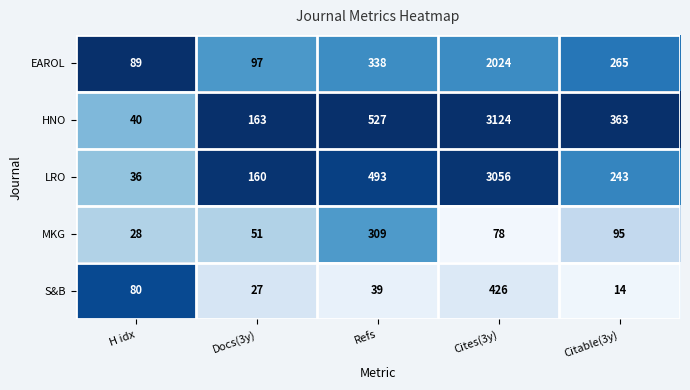

What is the sum of the S&B values at Docs(3y) and Refs?

66